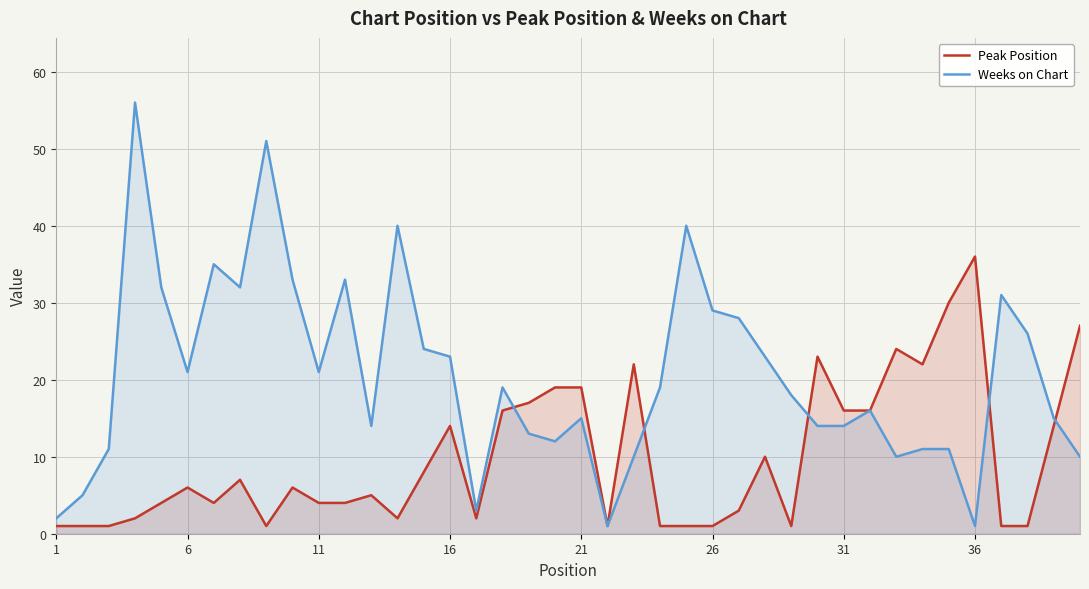

What is the difference between the highest and lowest values at 1?

1